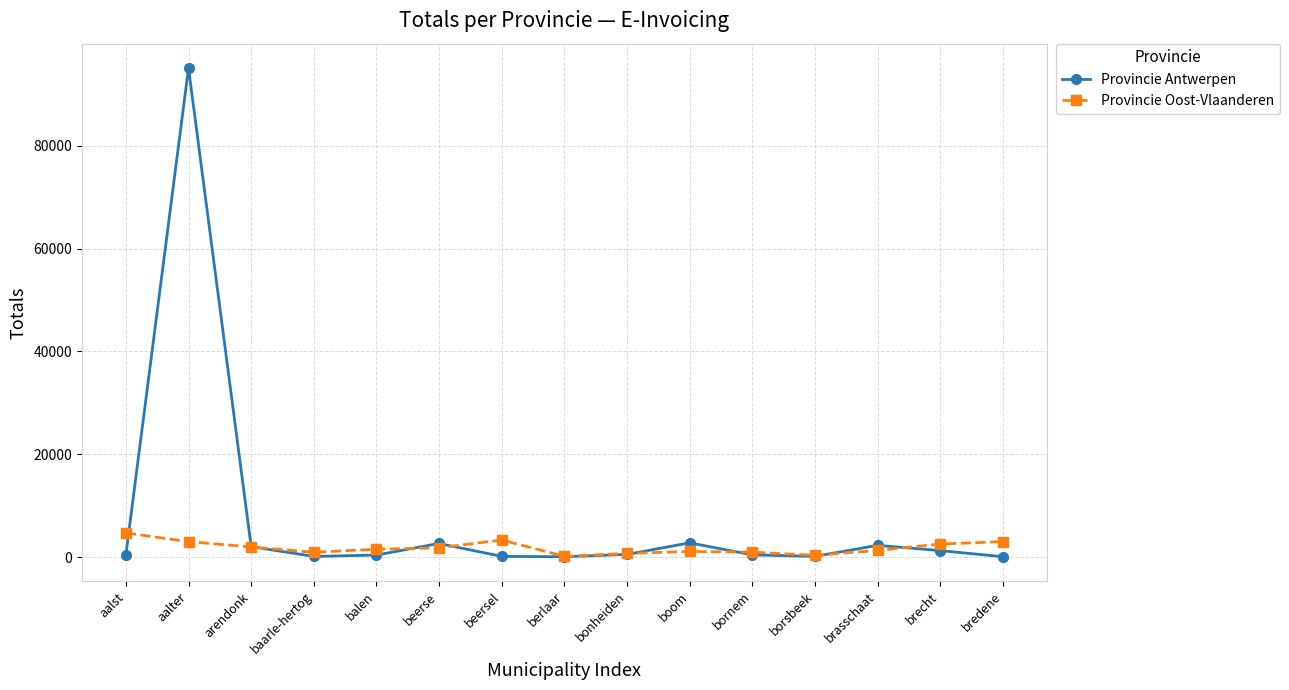

Rank the series by their average value, from lowest to highest.

Provincie Oost-Vlaanderen, Provincie Antwerpen